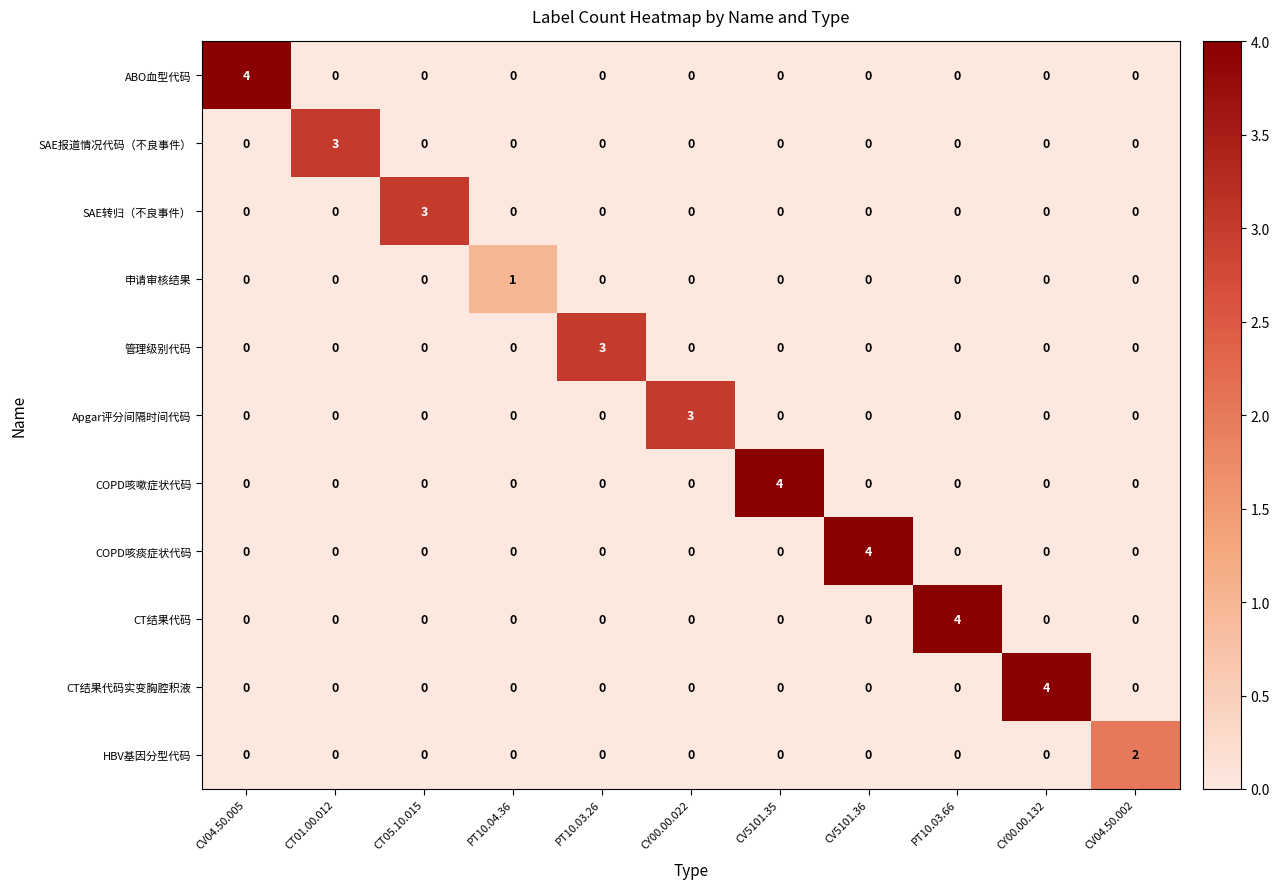

Between CT01.00.012 and CV5101.36, which series saw the biggest shift?

COPD咳痰症状代码